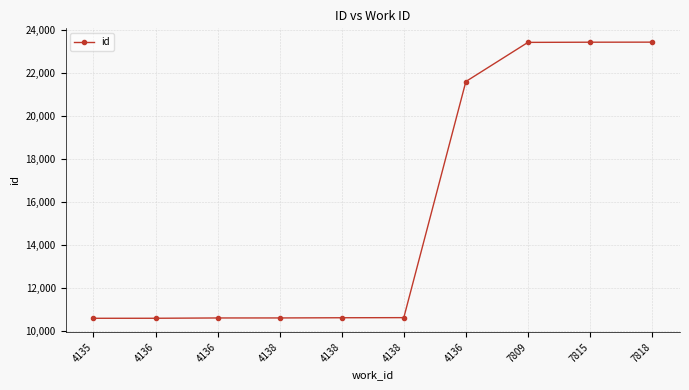

Rank the categories by value from lowest to highest.

4135, 4136, 4136, 4138, 4138, 4138, 4136, 7809, 7815, 7818